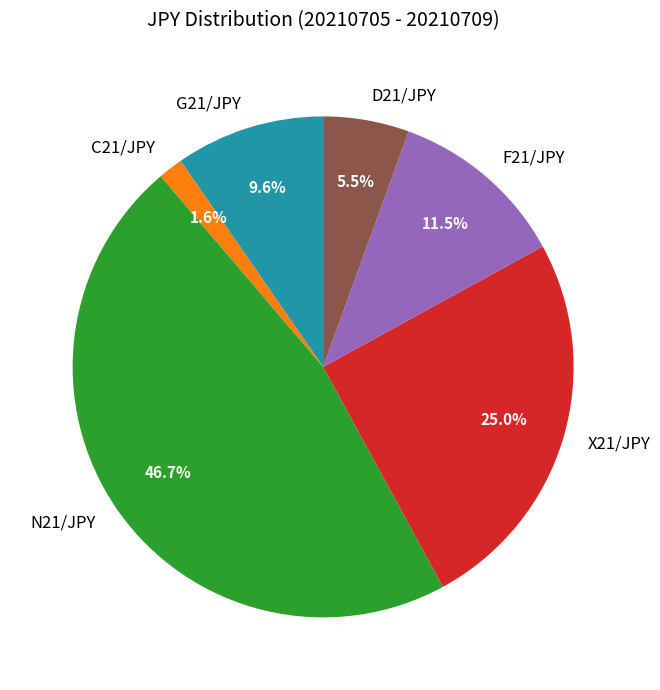

Does N21/JPY account for over 50% of the chart?

No